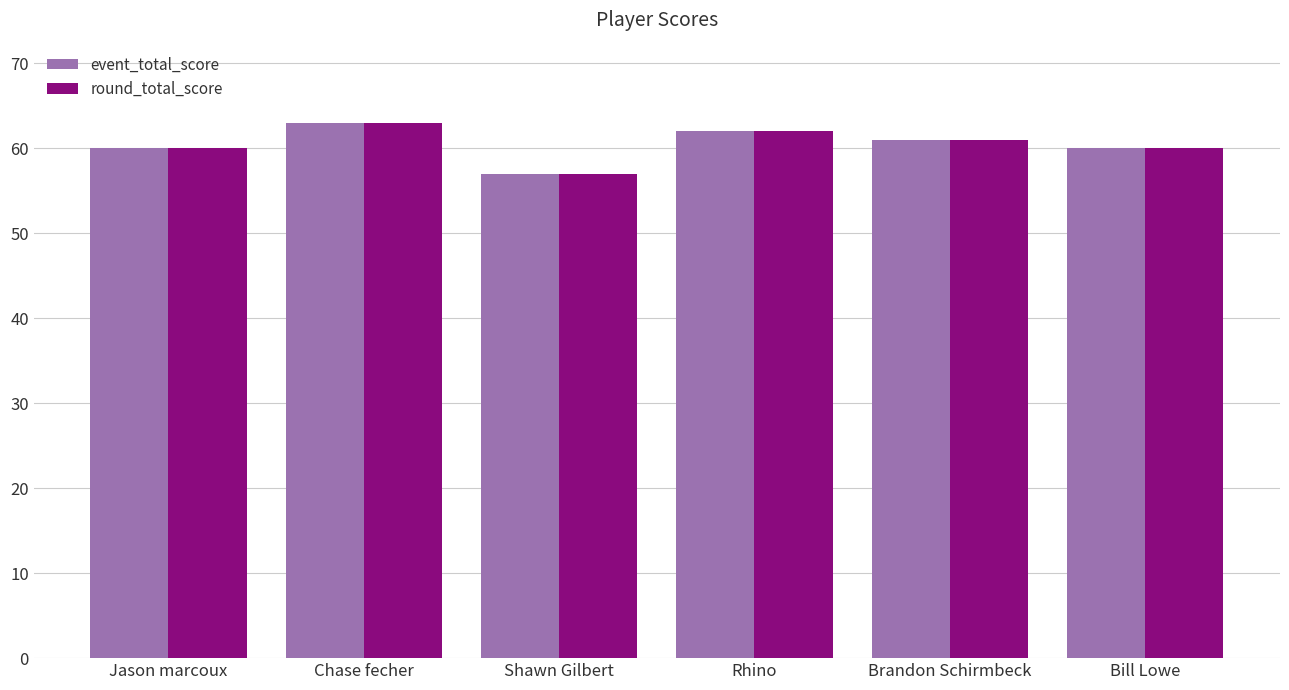

What is the sum of the round_total_score values at Brandon Schirmbeck and Bill Lowe?

121